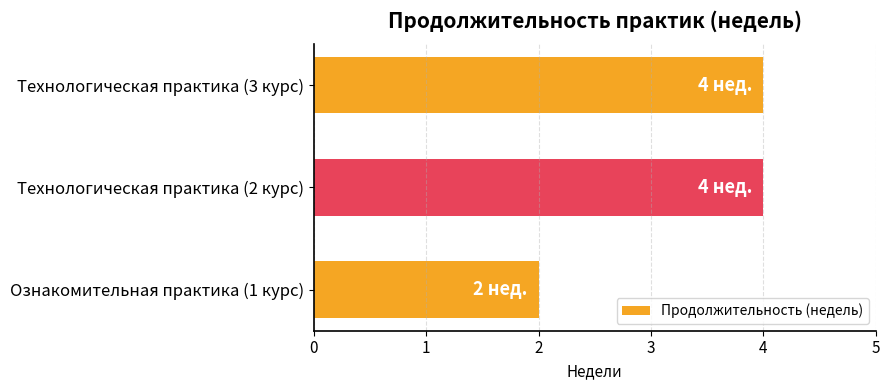

What is the ratio of the value at Ознакомительная практика (1 курс) to the value at Технологическая практика (3 курс)?

0.5